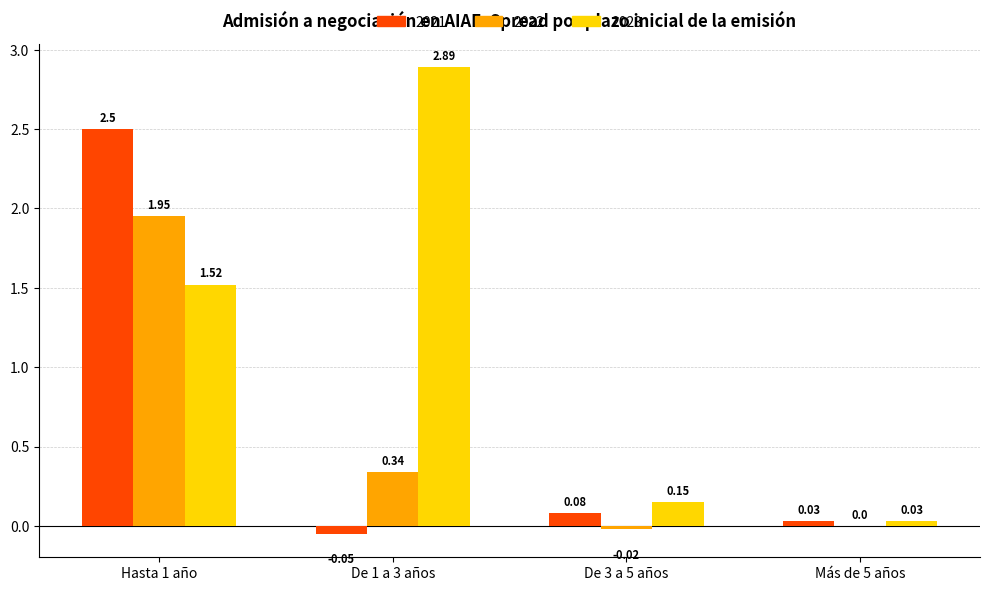

Which series has the largest total across all categories?

2023